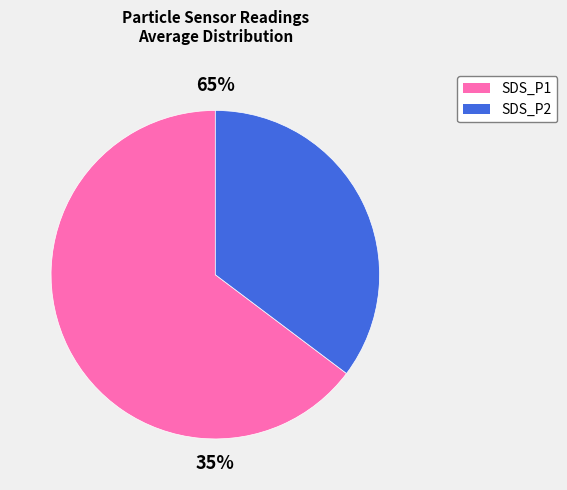

To the nearest percent, what portion does SDS_P1 represent?

65%